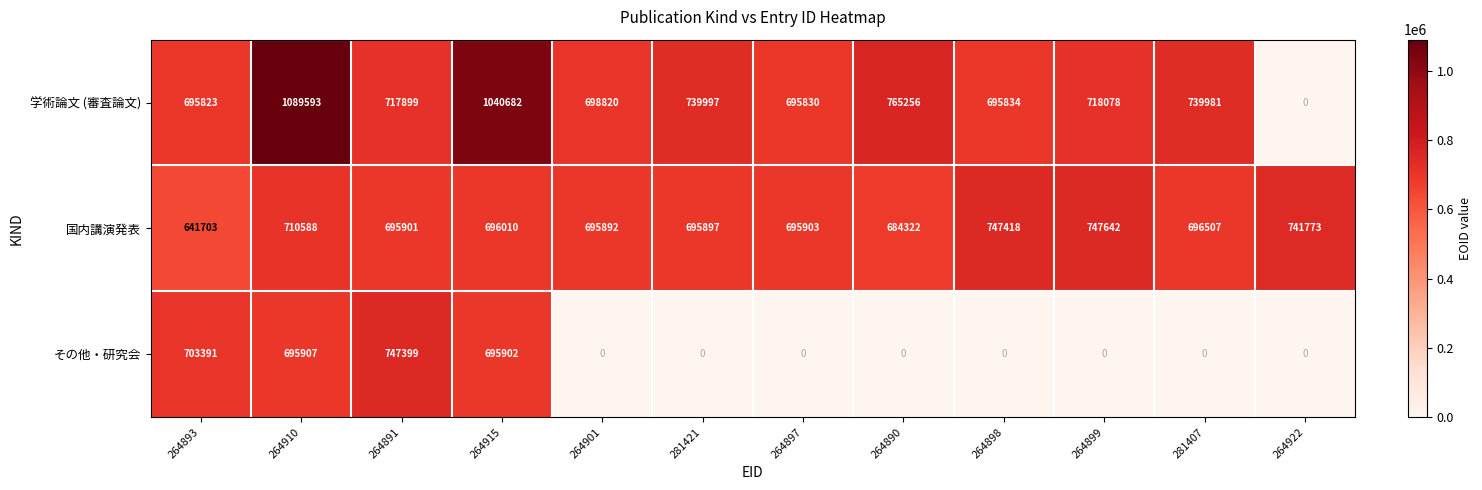

What value does the 国内講演発表 series have at 281407?

696507